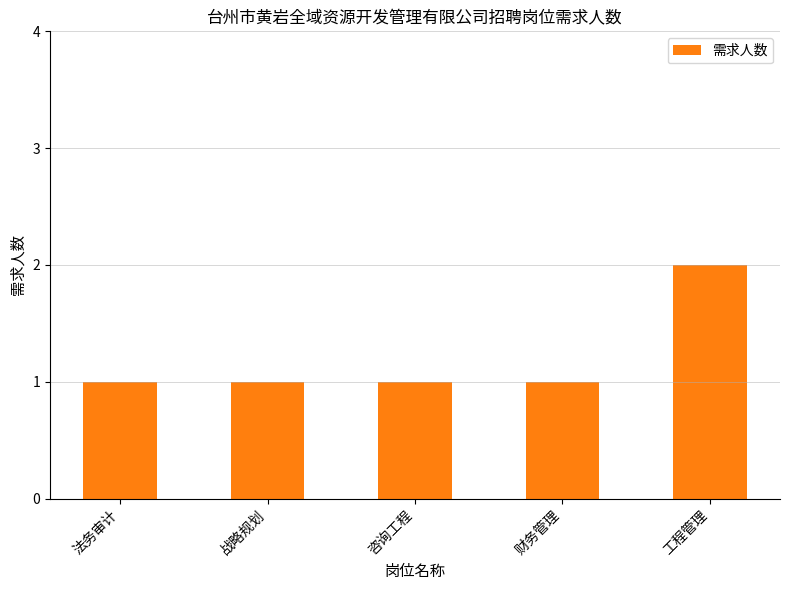

Reading left to right, what are all the values shown in this chart?

法务审计=1	战略规划=1	咨询工程=1	财务管理=1	工程管理=2